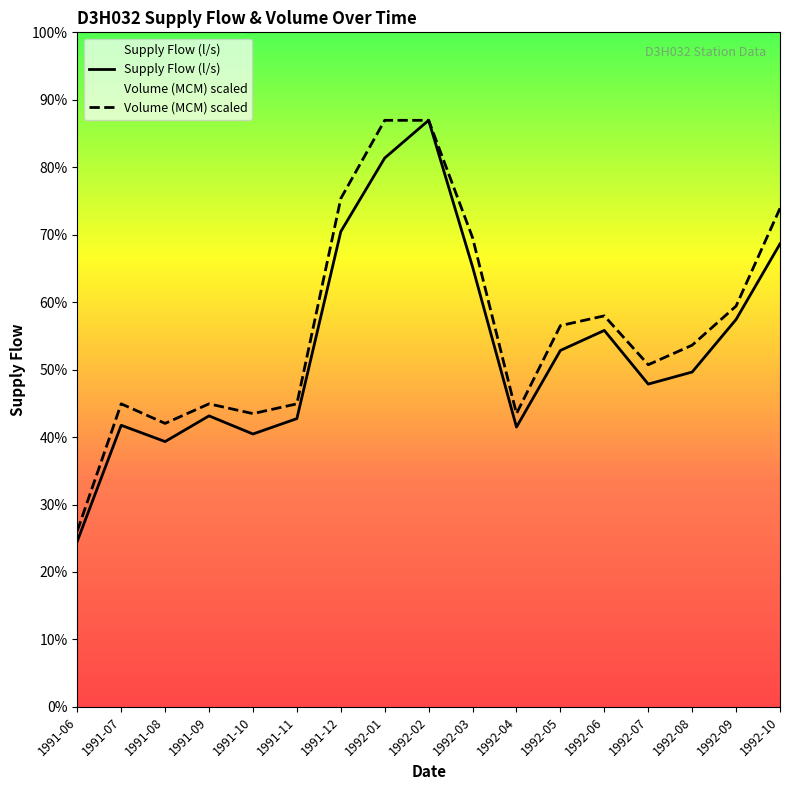

At which category does Volume (MCM) reach its first local valley?

1991-08